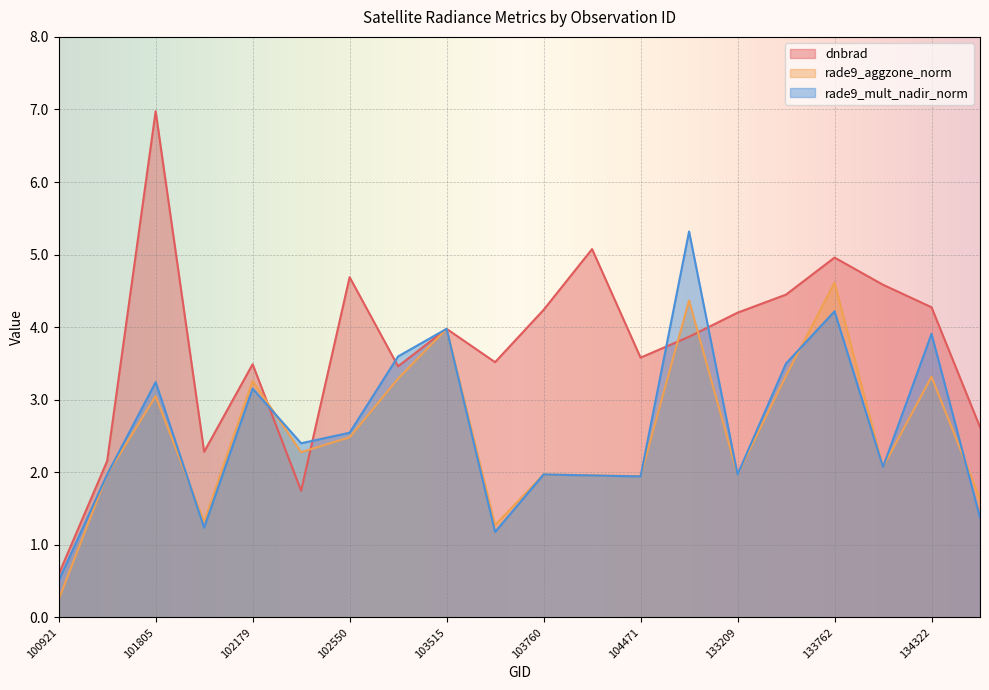

Reading left to right, extract all data points from this chart.

dnbrad: 100921=0.6	101303=2.2	101805=7.0	101917=2.3	102179=3.5	102300=1.7	102550=4.7	103396=3.5	103515=4.0	103642=3.5	103760=4.2	103988=5.1	104471=3.6	132847=3.9	133209=4.2	133404=4.4	133762=5.0	134138=4.6	134322=4.3	134492=2.6
rade9_aggzone_norm: 100921=0.2	101303=2.0	101805=3.1	101917=1.3	102179=3.3	102300=2.3	102550=2.5	103396=3.3	103515=4.0	103642=1.3	103760=2.0	103988=2.0	104471=1.9	132847=4.4	133209=2.0	133404=3.3	133762=4.6	134138=2.1	134322=3.3	134492=1.6
rade9_mult_nadir_norm: 100921=0.5	101303=2.0	101805=3.2	101917=1.2	102179=3.2	102300=2.4	102550=2.5	103396=3.6	103515=4.0	103642=1.2	103760=2.0	103988=2.0	104471=1.9	132847=5.3	133209=2.0	133404=3.5	133762=4.2	134138=2.1	134322=3.9	134492=1.4